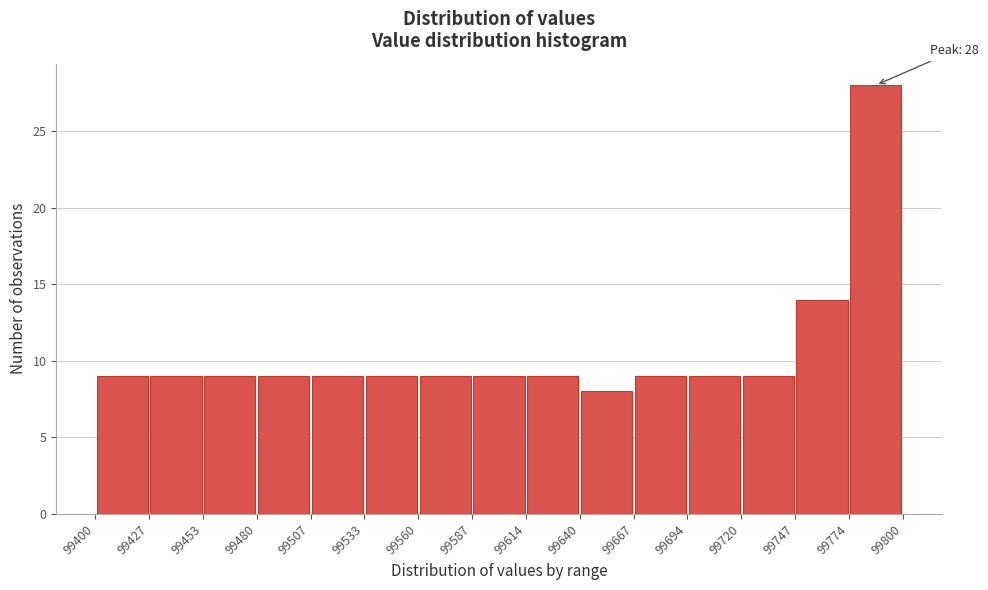

Over which range of the x-axis is the bar tallest?

99774 to 99800